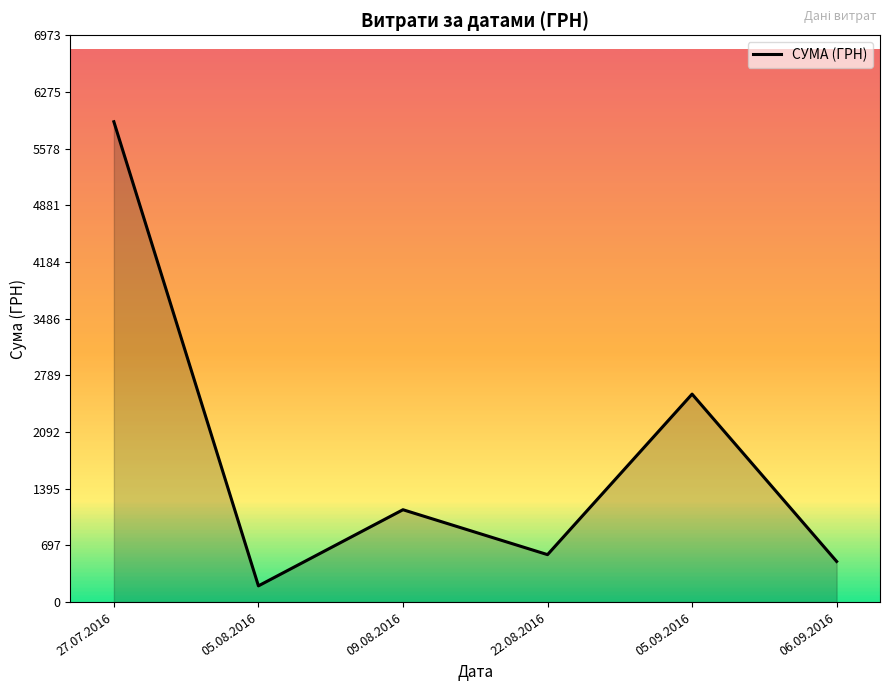

The chart shows a value of 583.7 at 22.08.2016. True or false?

True